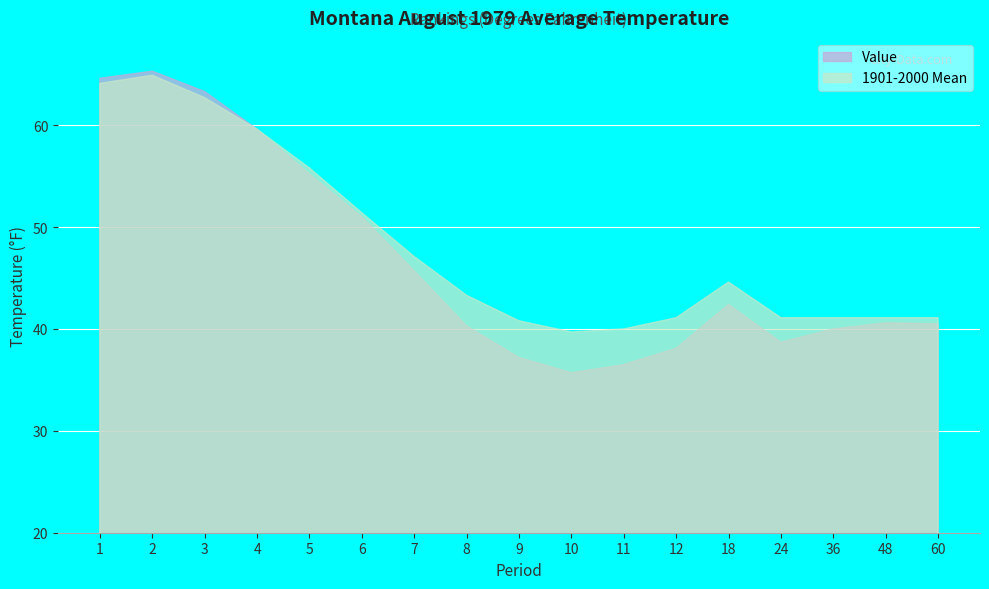

At which label is 1901-2000 Mean closest to 52?

6